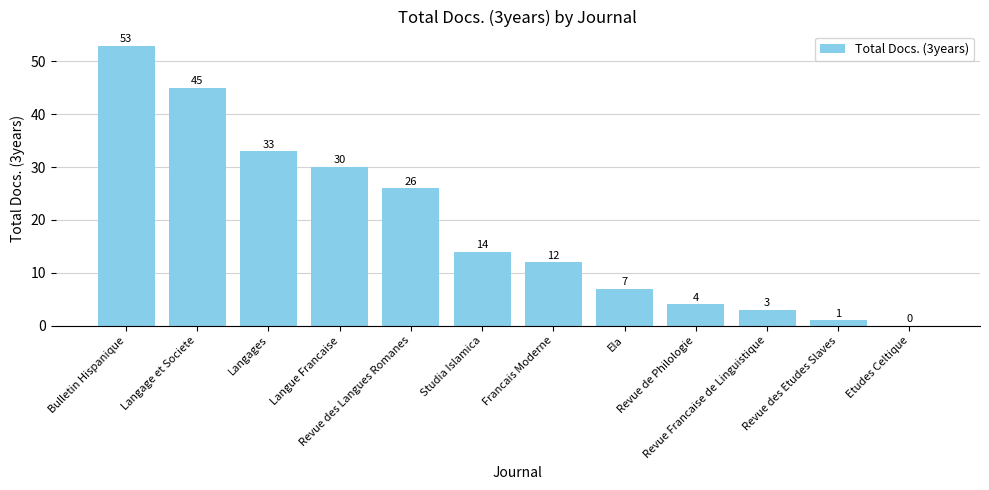

Reading left to right, list all the values displayed in this chart.

53	45	33	30	26	14	12	7	4	3	1	0